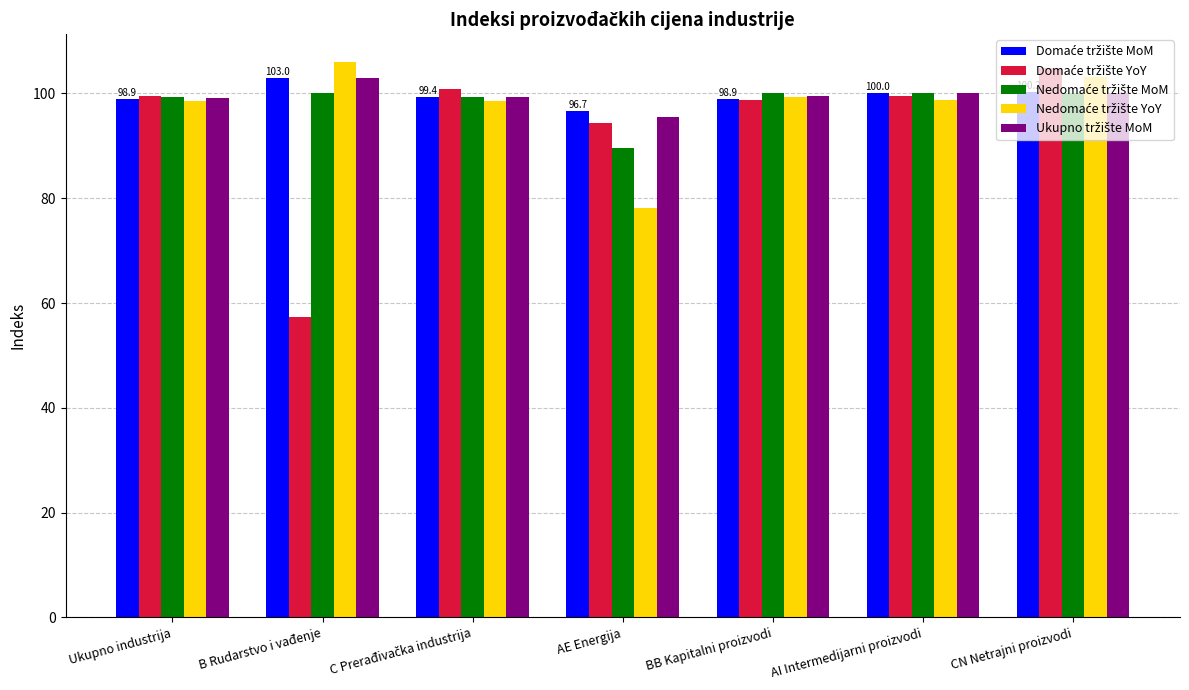

What is the minimum value shown in the chart?

57.3